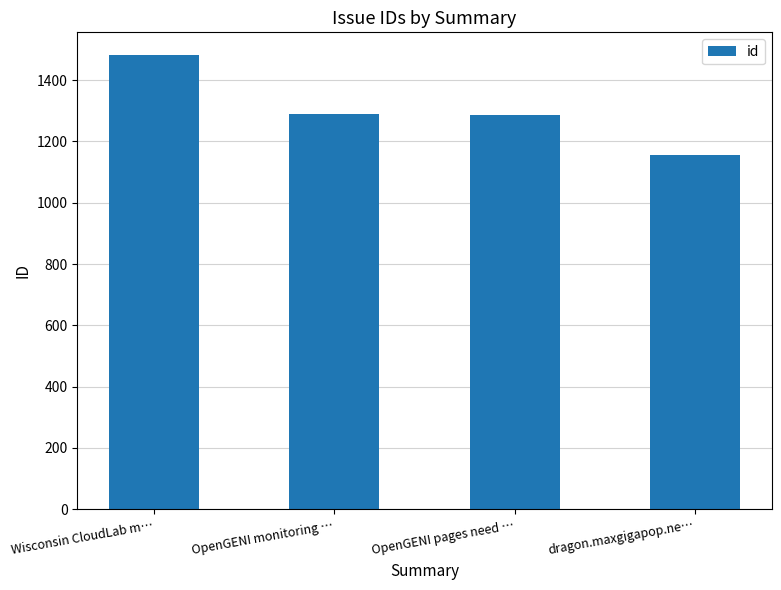

Are the bars grouped side by side (vs. stacked)?

No